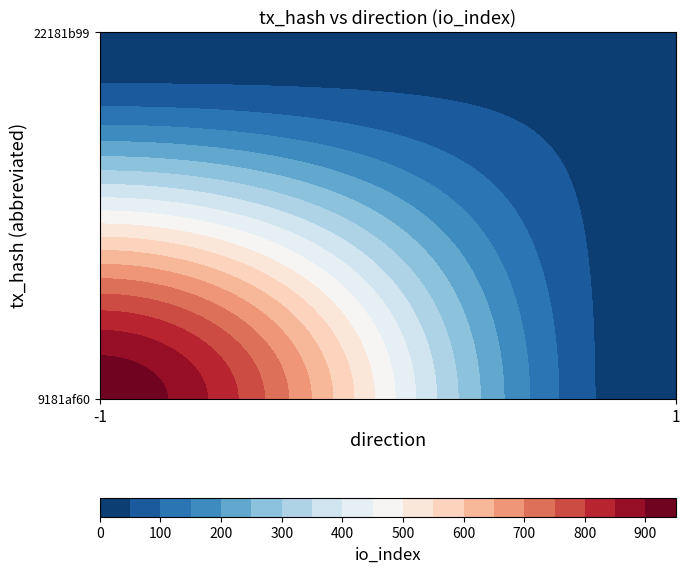

What is the sum of the 9181af60 values at direction and io_index?

935